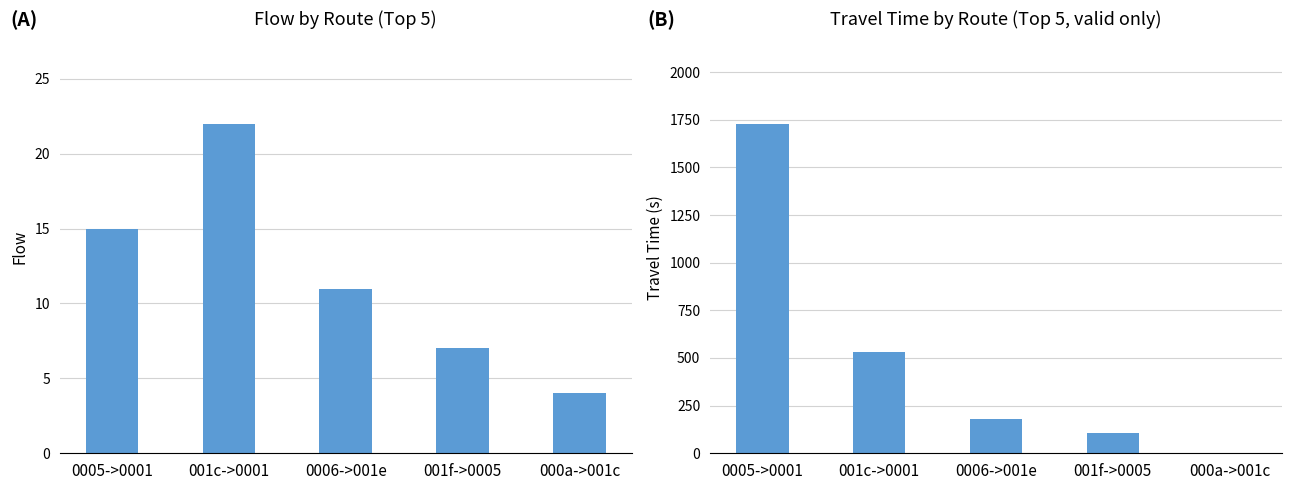

What is the label of the 5th bar from the right?

0005->0001